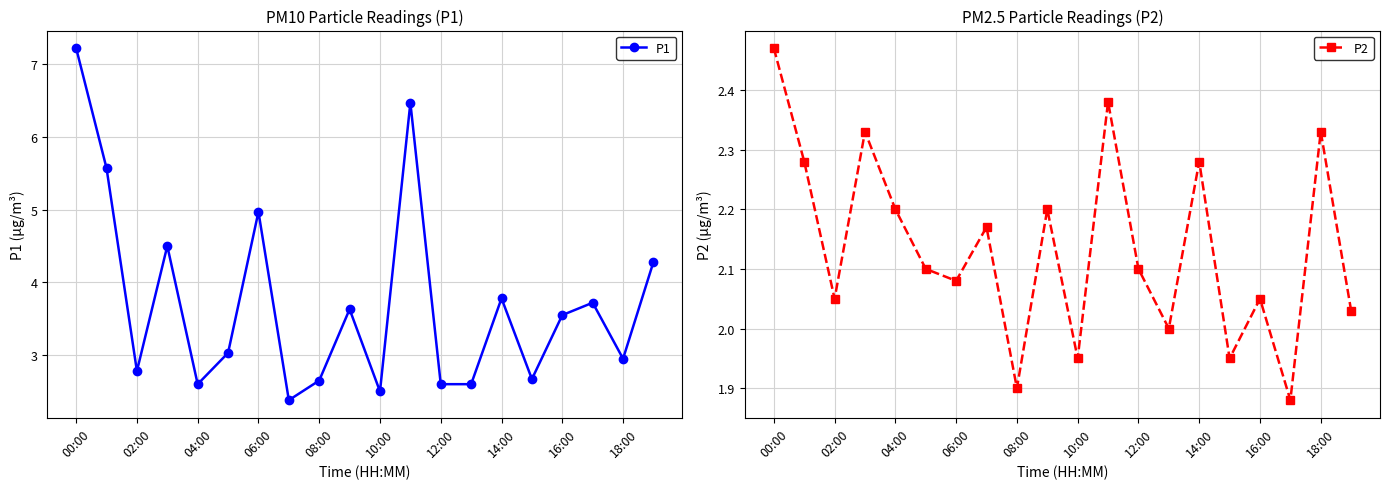

What is the difference between the second highest and second lowest values in the P1 series?

4.0